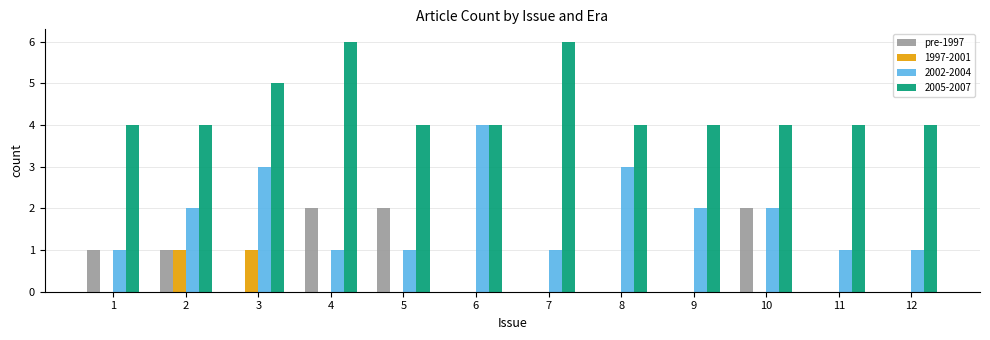

What is the maximum value shown in the chart?

6